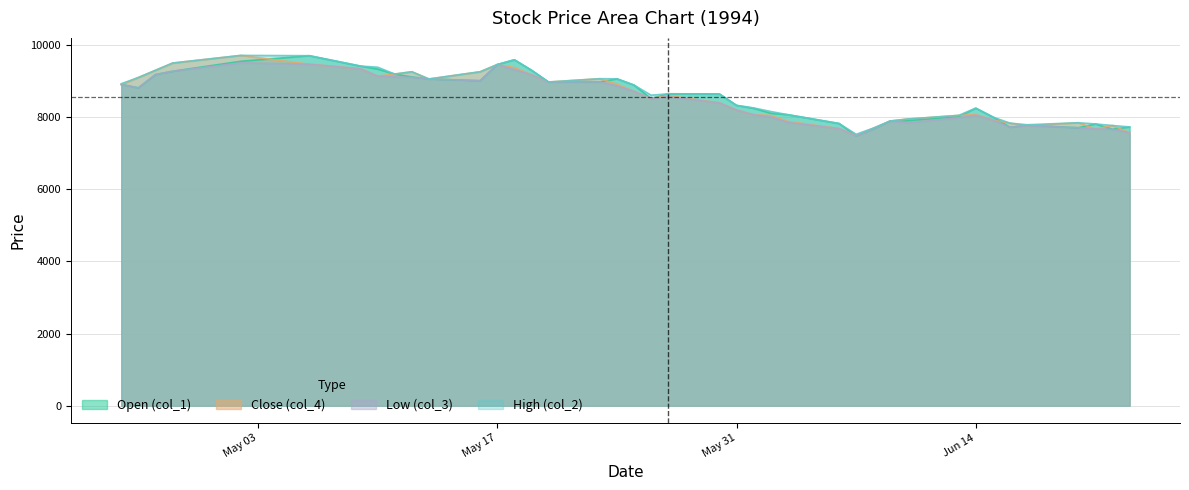

What is the lowest value of the Close (col_4) series?

7490